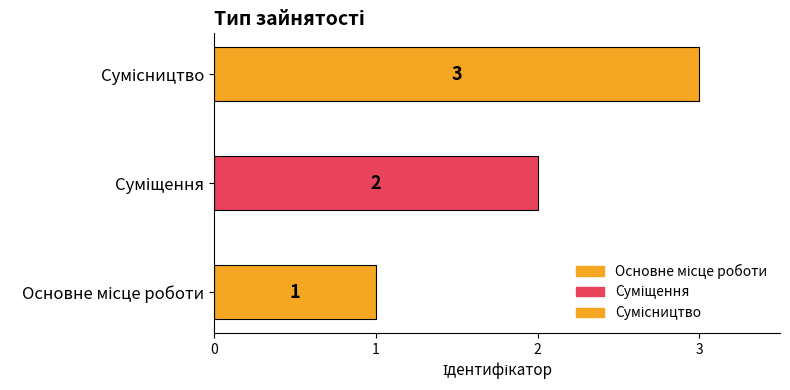

Reading right to left, transcribe all the data shown in this chart.

Сумісництво=3	Суміщення=2	Основне місце роботи=1